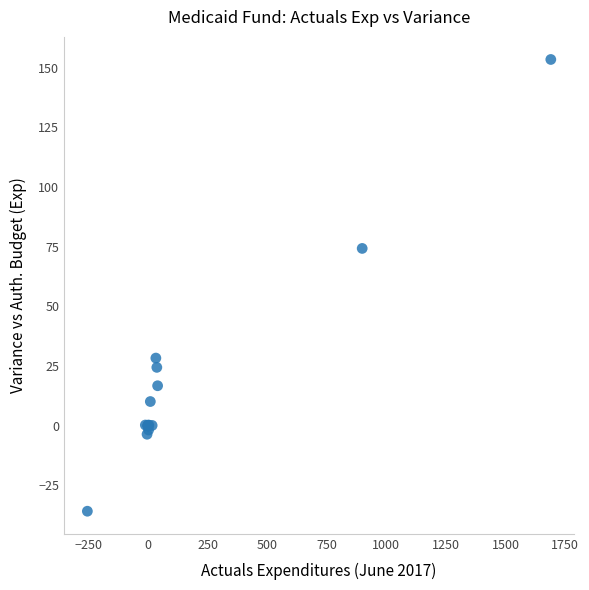

What Y value in the scatter plot is closest to 58?

74.3